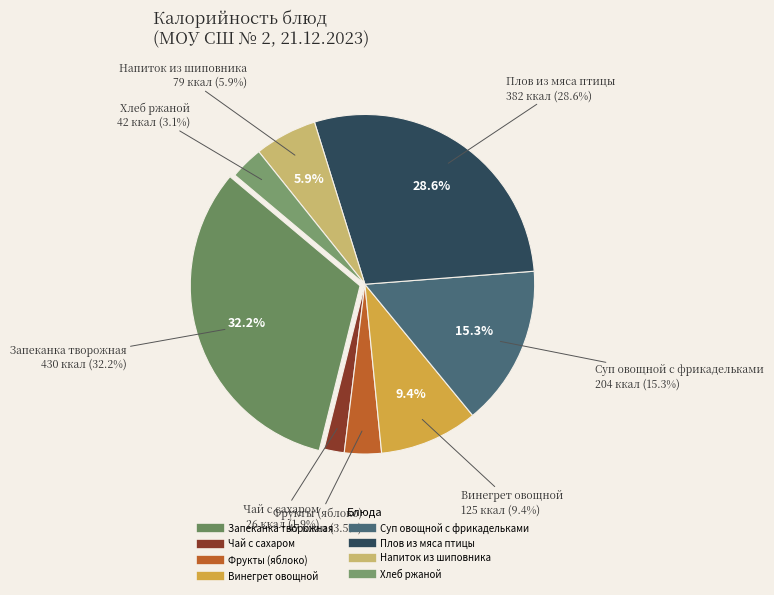

Approximately how many times larger is the value at Хлеб ржаной compared to Плов из мяса птицы?

0.1